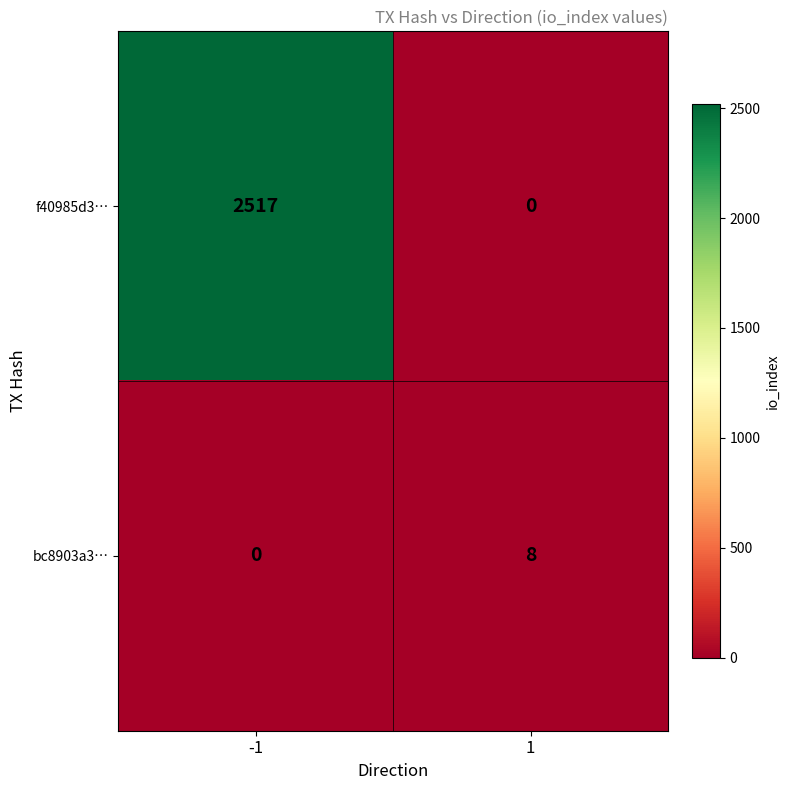

Rank the series by their maximum value, from lowest to highest.

bc8903a3…, f40985d3…